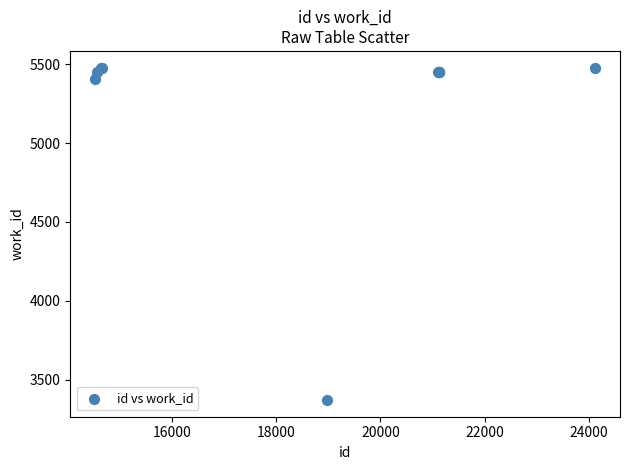

What Y value in the scatter plot is closest to 4424?

5409